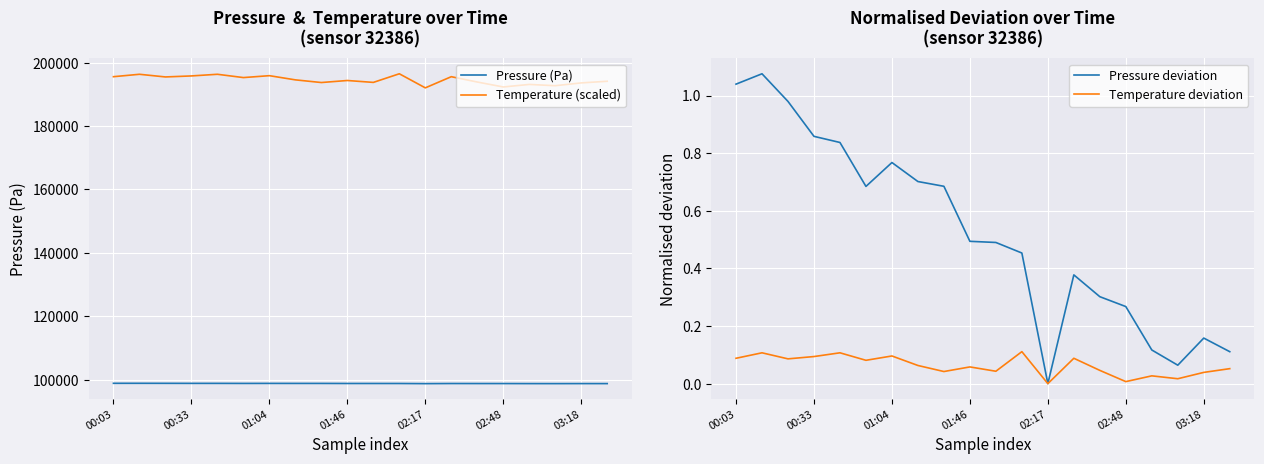

What is the greatest value displayed?

196480.0